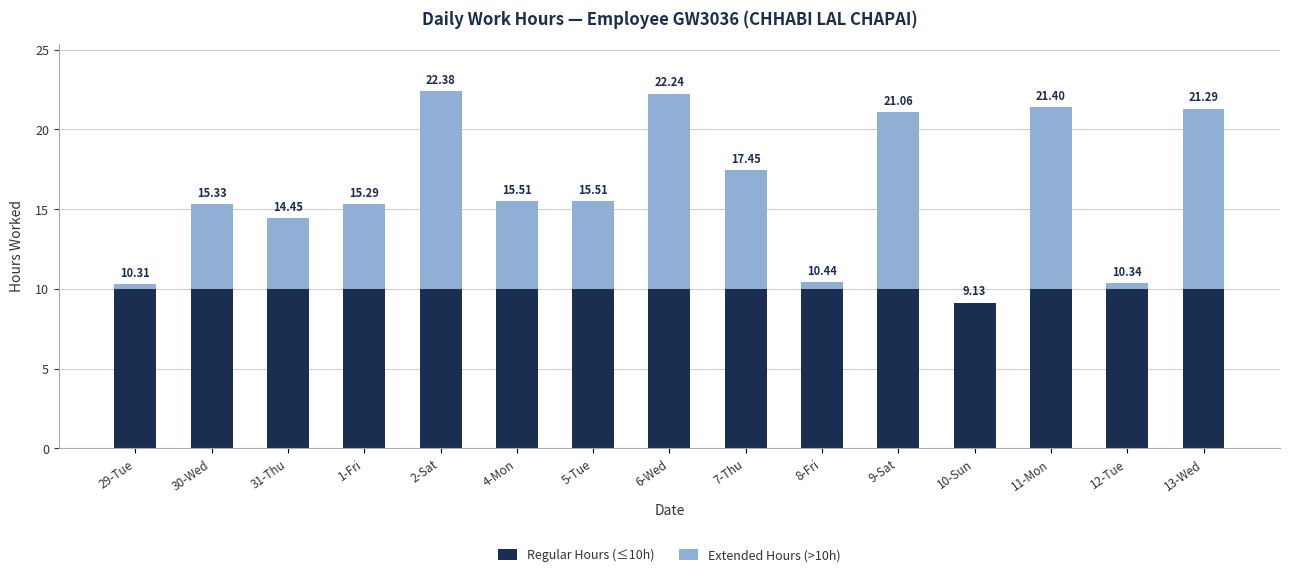

Which series has the largest range (max minus min)?

Extended Hours (>10h)